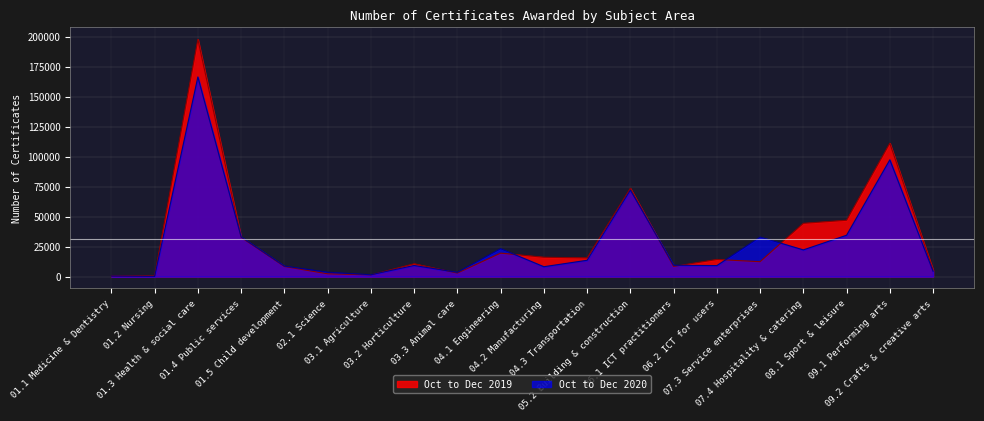

What is the value of the Oct to Dec 2020 point at the 16th from the left?

33005